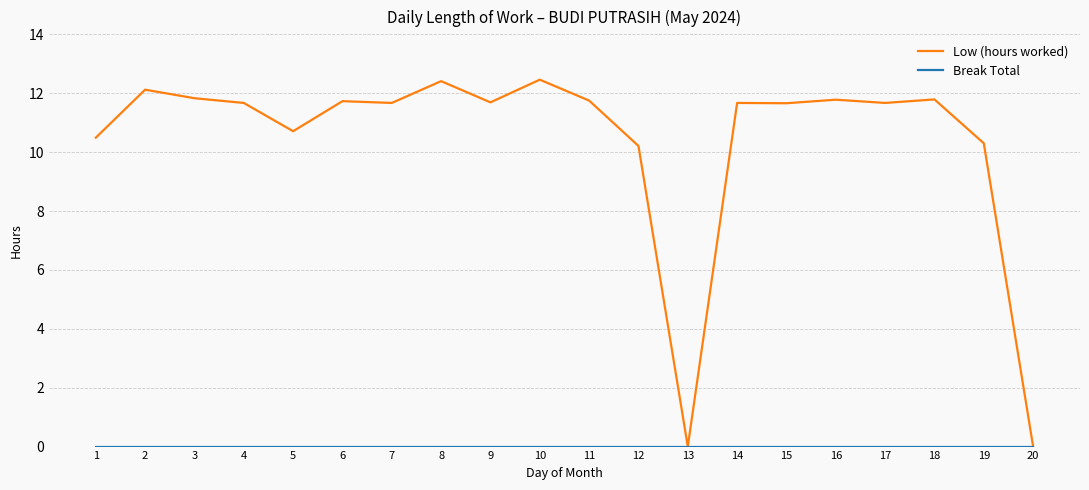

How many lines are shown in the chart?

2